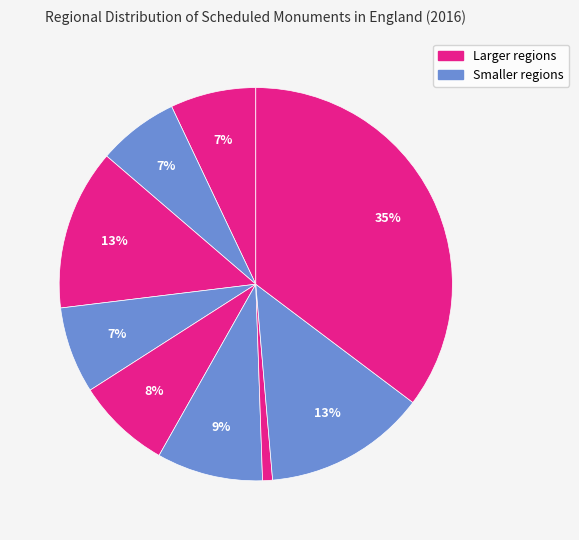

Which slice is the largest?

South West